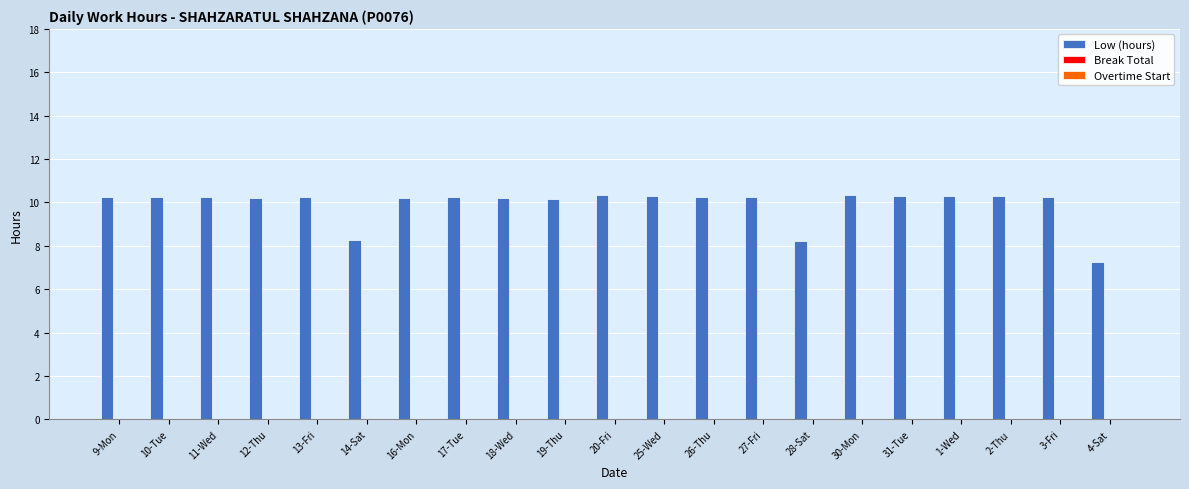

Which has a higher value, 28-Sat or 12-Thu?

12-Thu